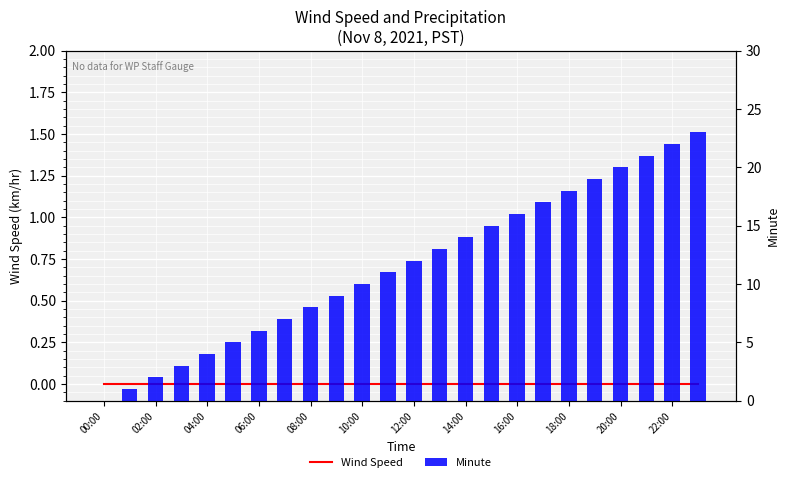

How many categories are shown in the chart?

24